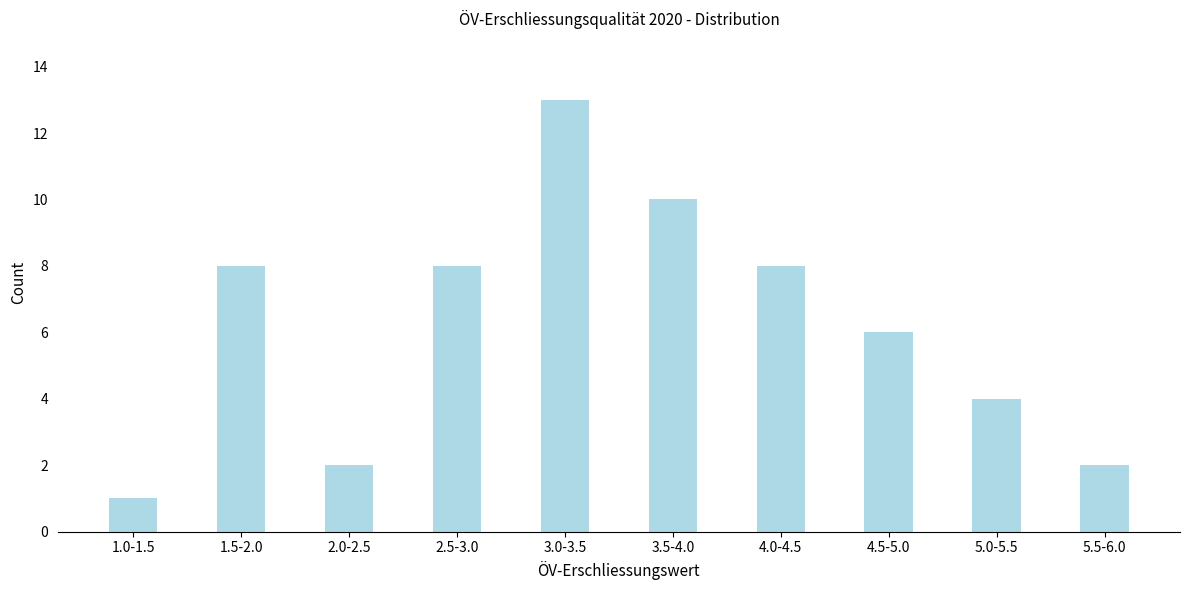

Reading left to right, what are all the values shown in this chart?

1	8	2	8	13	10	8	6	4	2